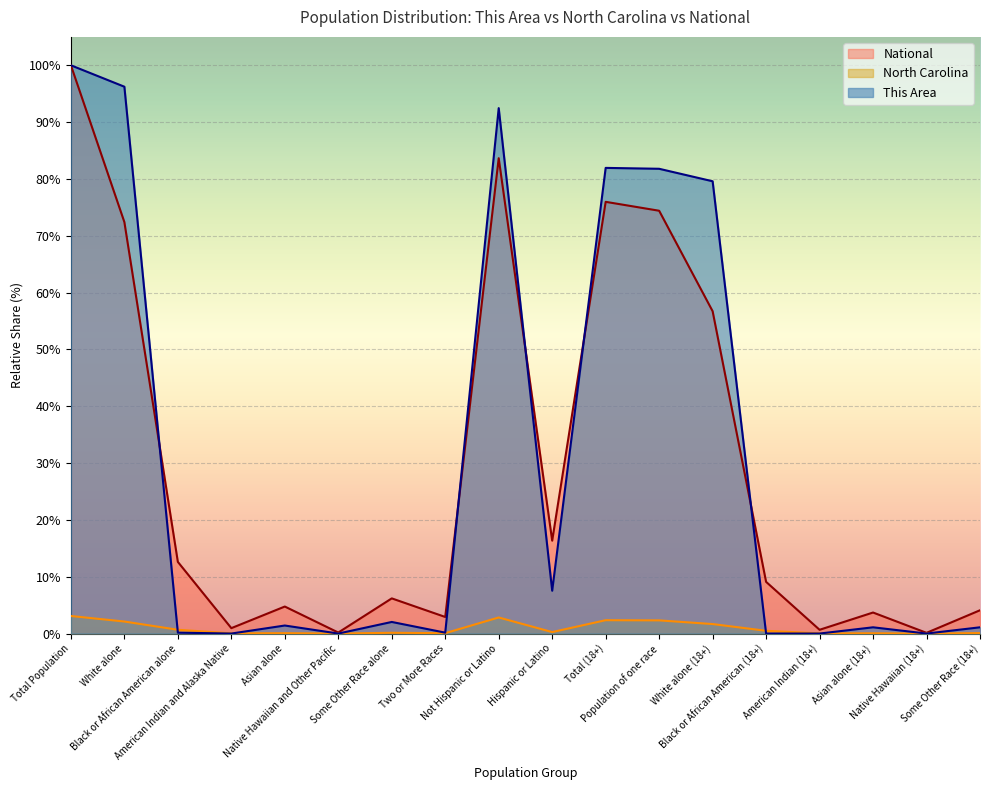

What are all the series names shown in the legend?

National, North Carolina, This Area